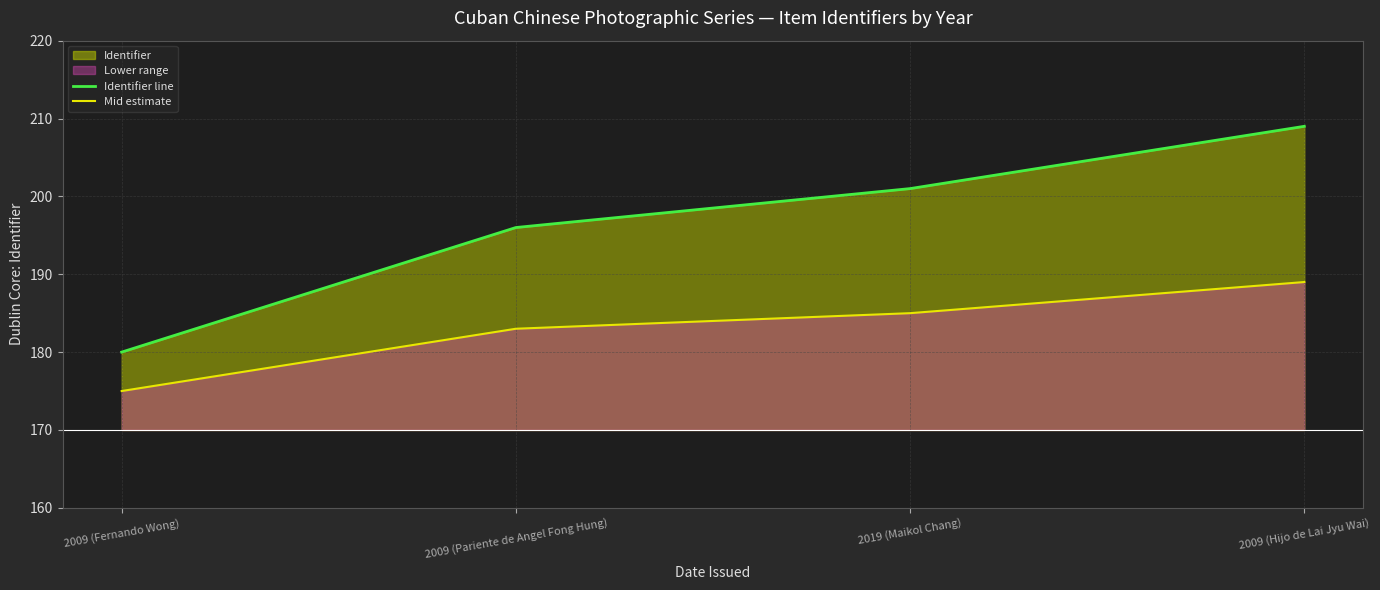

What is the difference between the second highest and second lowest values in the Mid estimate series?

2